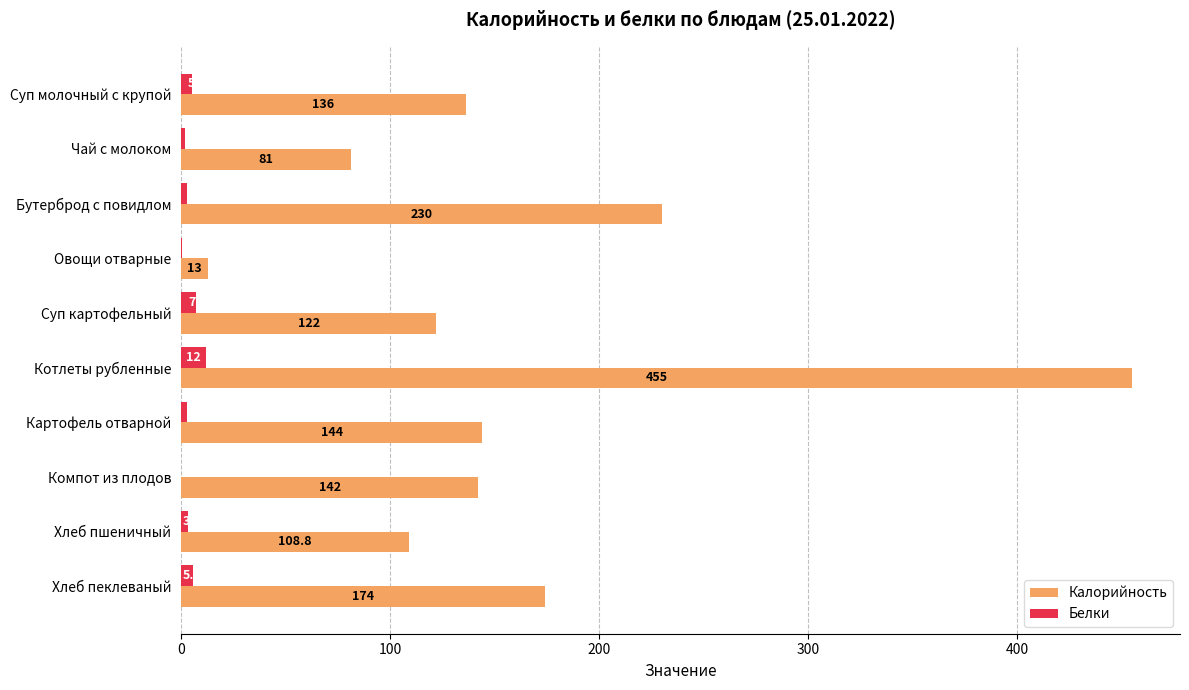

Which series changed the most between Котлеты рубленные and Картофель отварной?

Калорийность